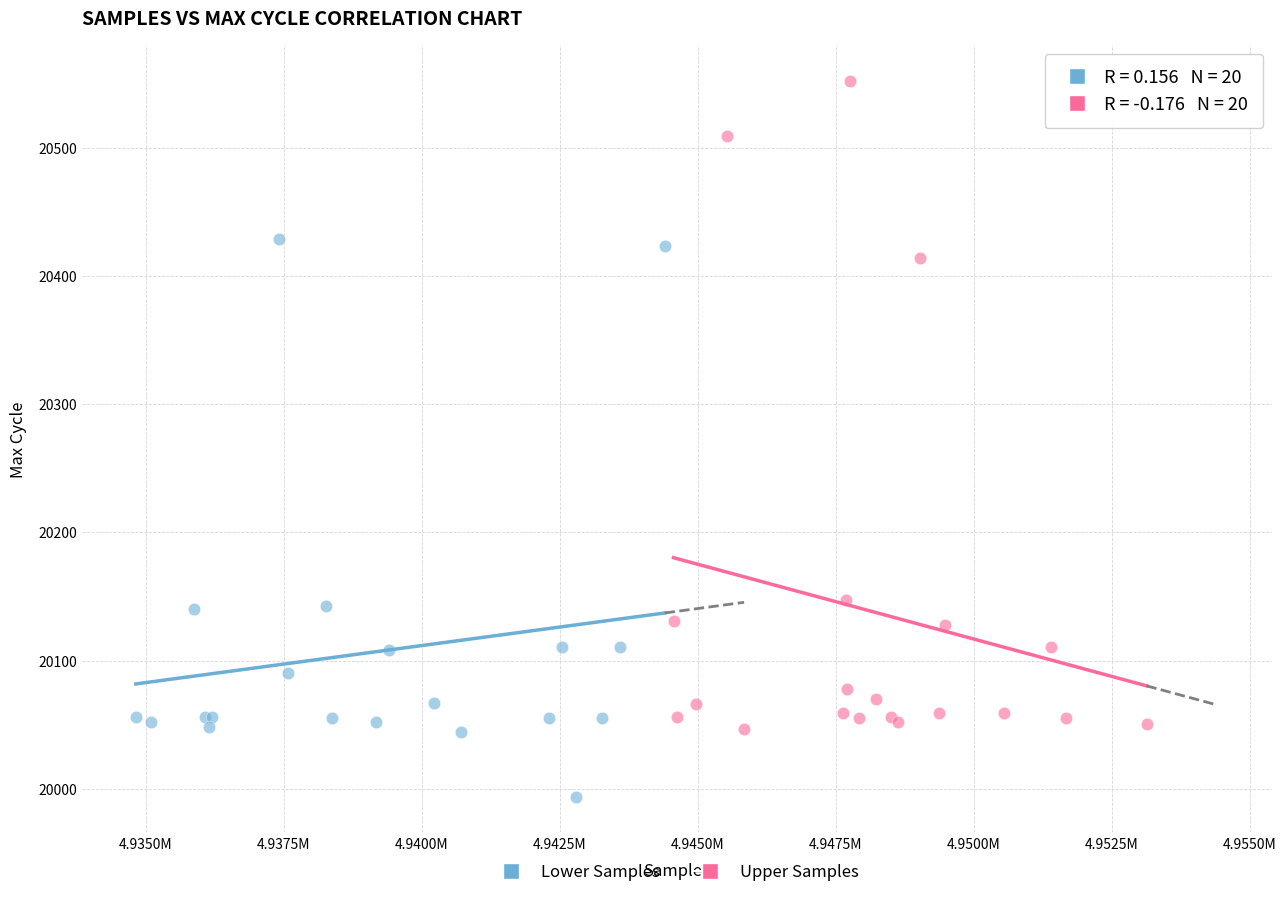

Which series reaches the maximum Y coordinate?

Upper Samples